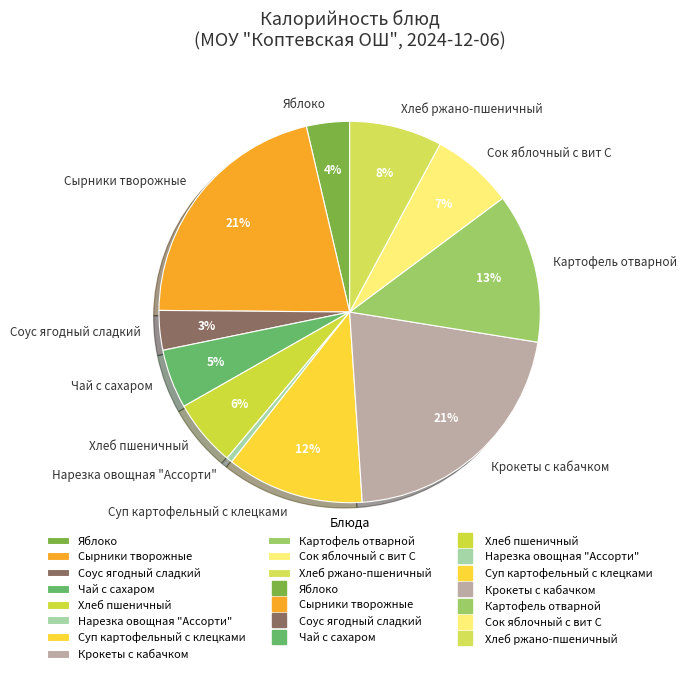

Which category has the smallest portion of the pie?

Нарезка овощная "Ассорти"